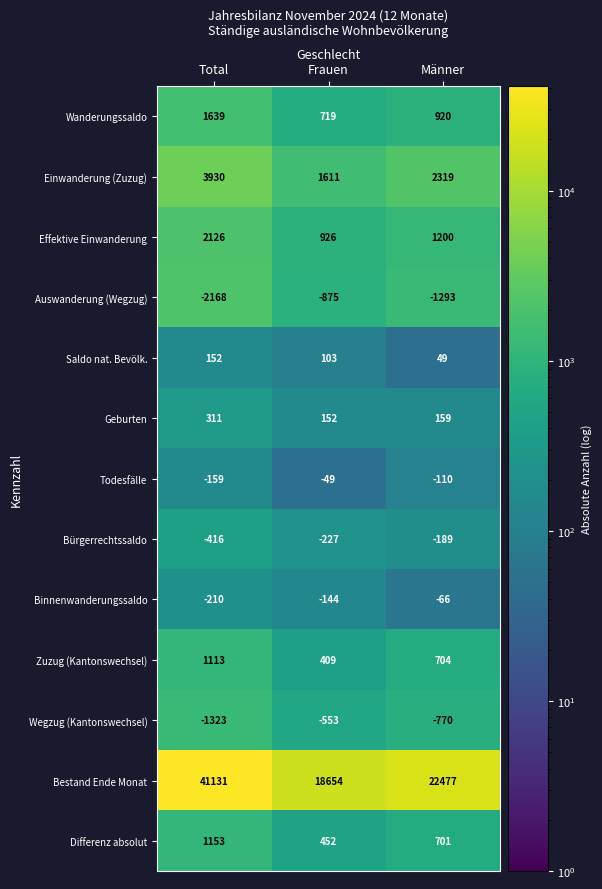

What is the greatest value displayed?

41131